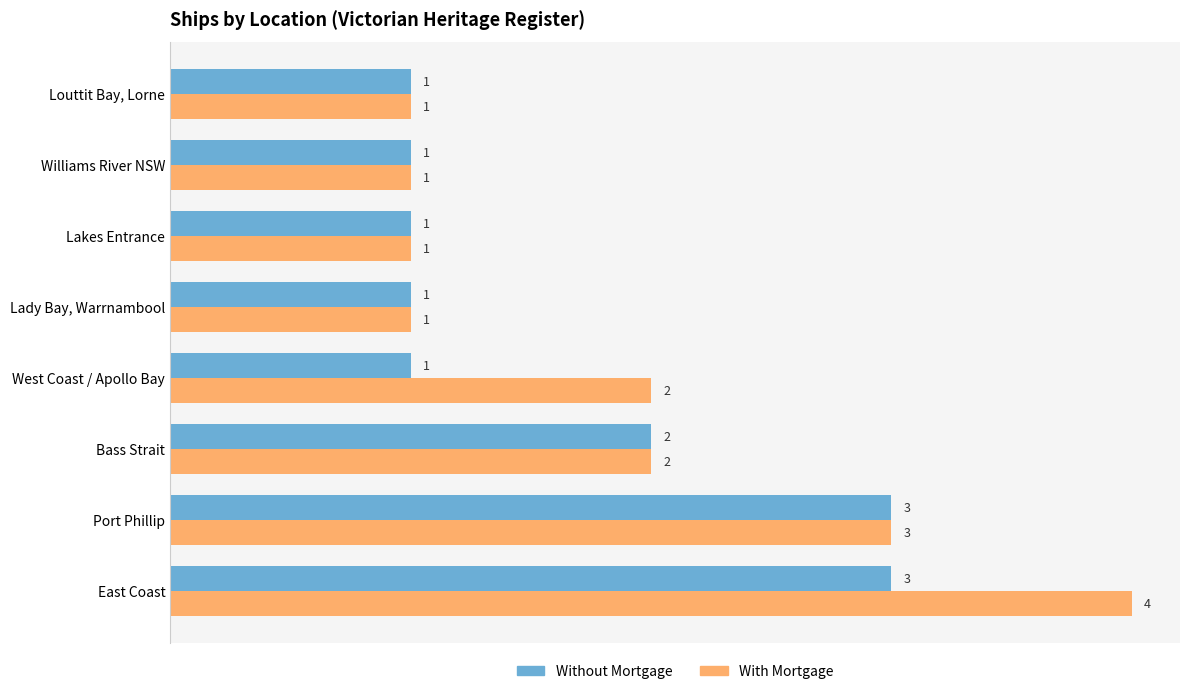

Is the value of With Mortgage at Port Phillip greater than the value of Without Mortgage at West Coast / Apollo Bay?

Yes